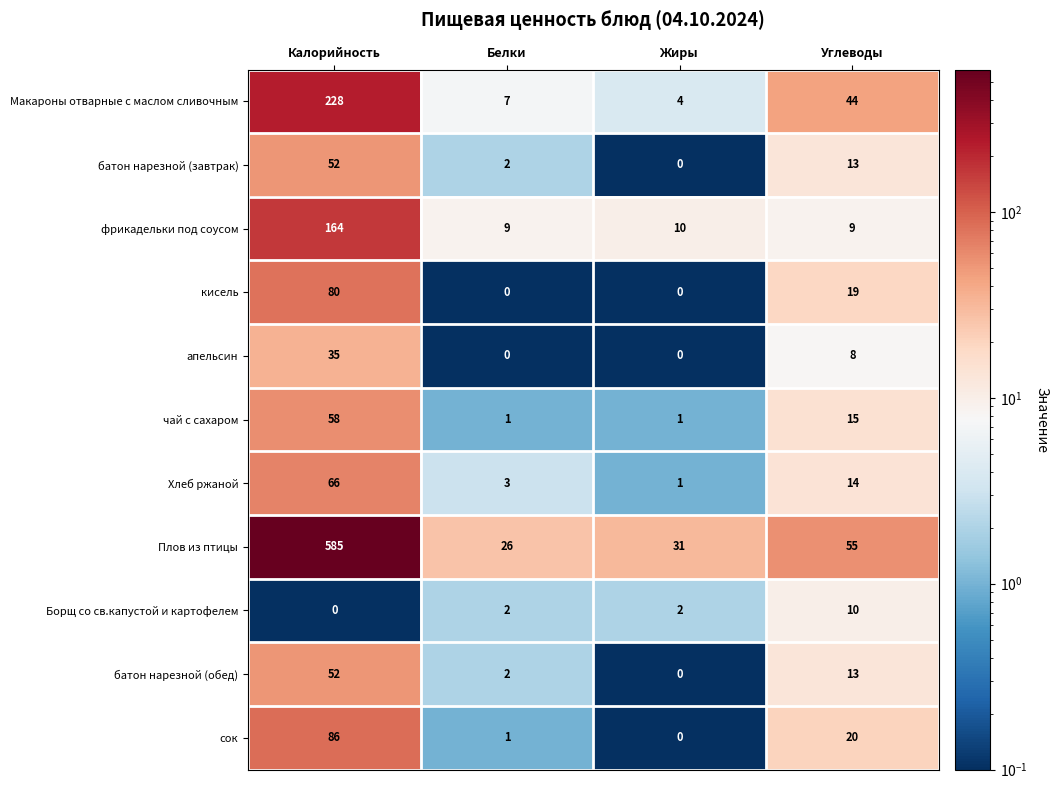

Rank the categories by батон нарезной (обед) value from highest to lowest.

Калорийность, Углеводы, Белки, Жиры